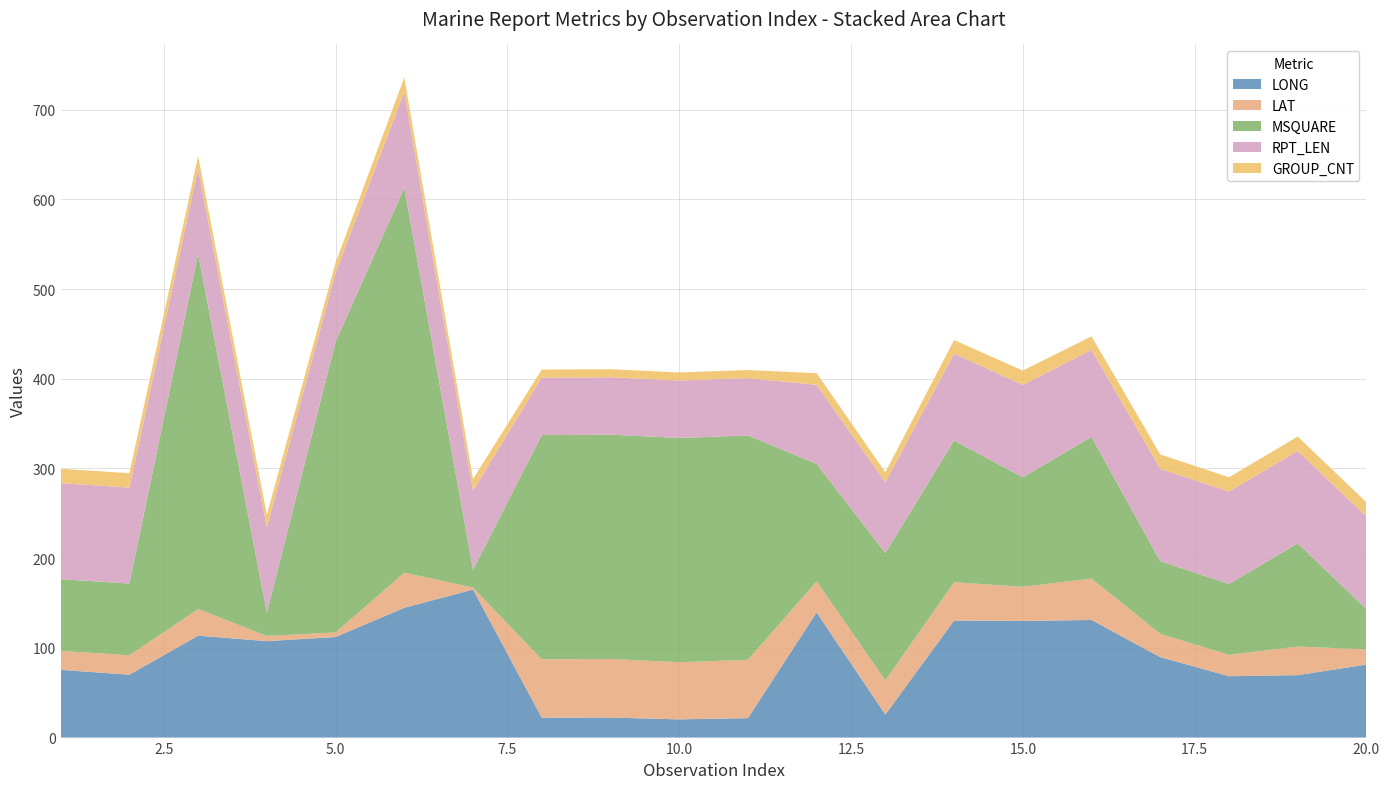

Reading left to right, list all the values displayed in this chart.

LONG: 75.5	70.1	113.6	107.5	112.1	144.7	165.0	22.2	22.3	20.3	21.7	139.5	25.7	130.5	130.0	131.1	89.7	68.4	69.6	81.4
LAT: 21.1	21.6	29.6	5.8	5.1	39.1	2.1	65.0	65.3	63.7	65.0	34.7	38.0	42.6	38.1	46.1	25.9	23.8	31.9	16.9
MSQUARE: 80.0	80.0	396.0	26.0	324.0	429.0	20.0	250.0	250.0	250.0	250.0	131.0	142.0	158.0	122.0	158.0	81.0	79.0	115.0	45.0
RPT_LEN: 107.0	107.0	95.0	95.0	77.0	107.0	88.0	64.0	64.0	64.0	64.0	88.0	79.0	97.0	103.0	97.0	103.0	103.0	103.0	103.0
GROUP_CNT: 16.0	16.0	14.0	14.0	11.0	16.0	13.0	9.0	9.0	9.0	9.0	13.0	11.0	15.0	16.0	15.0	16.0	16.0	16.0	16.0